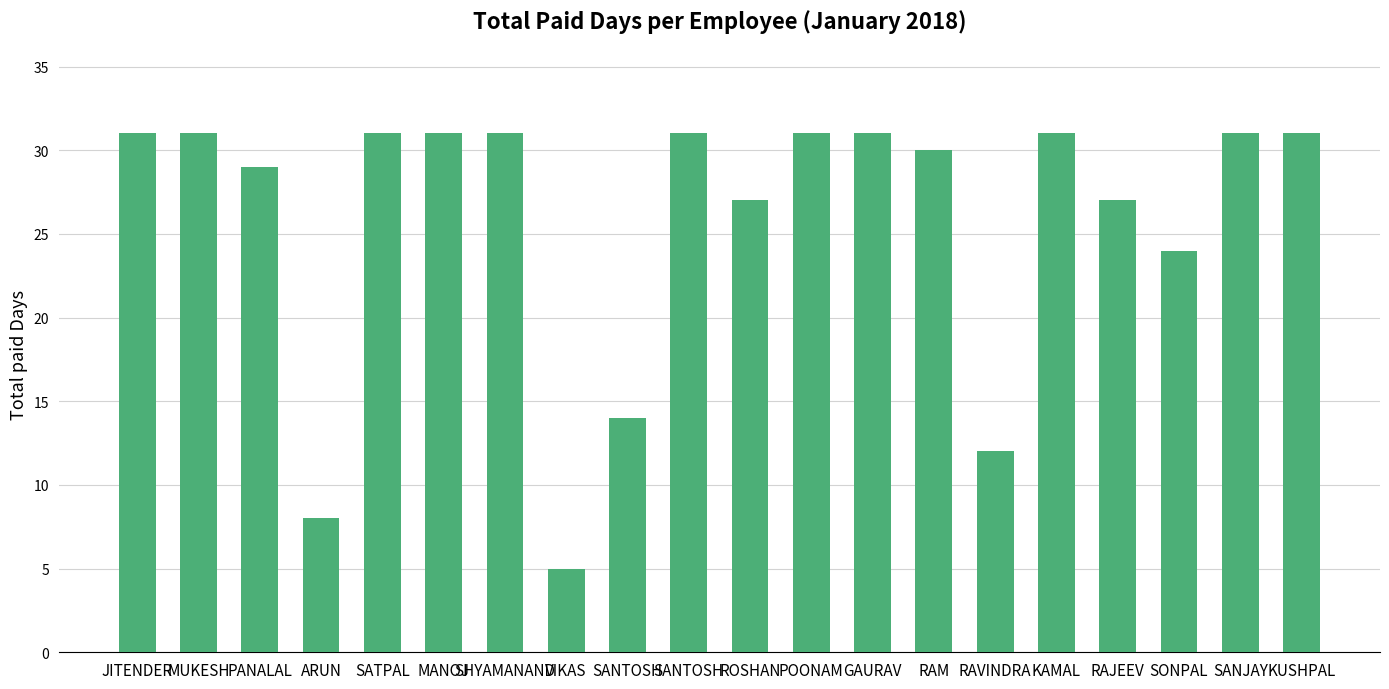

Reading right to left, list all the values displayed in this chart.

31	31	24	27	31	12	30	31	31	27	31	14	5	31	31	31	8	29	31	31